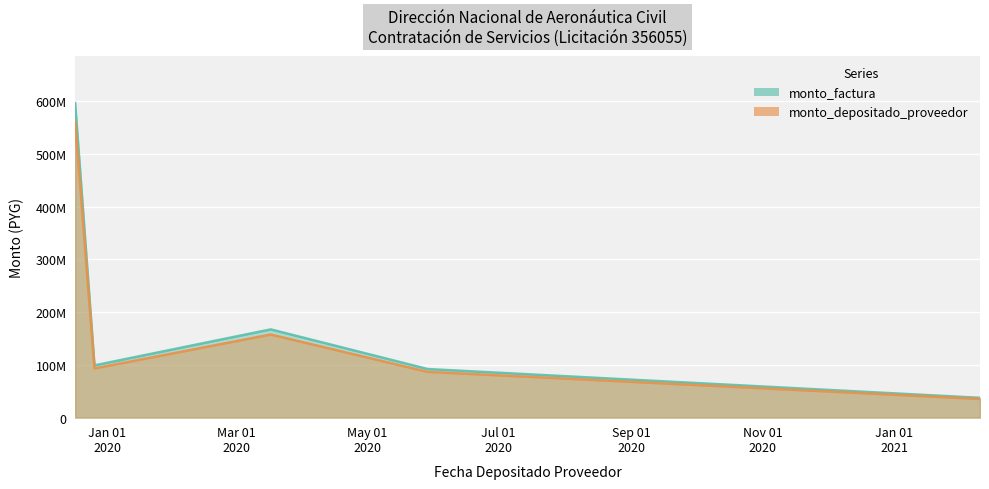

True or false: monto_depositado_proveedor and monto_factura cross at least once.

False